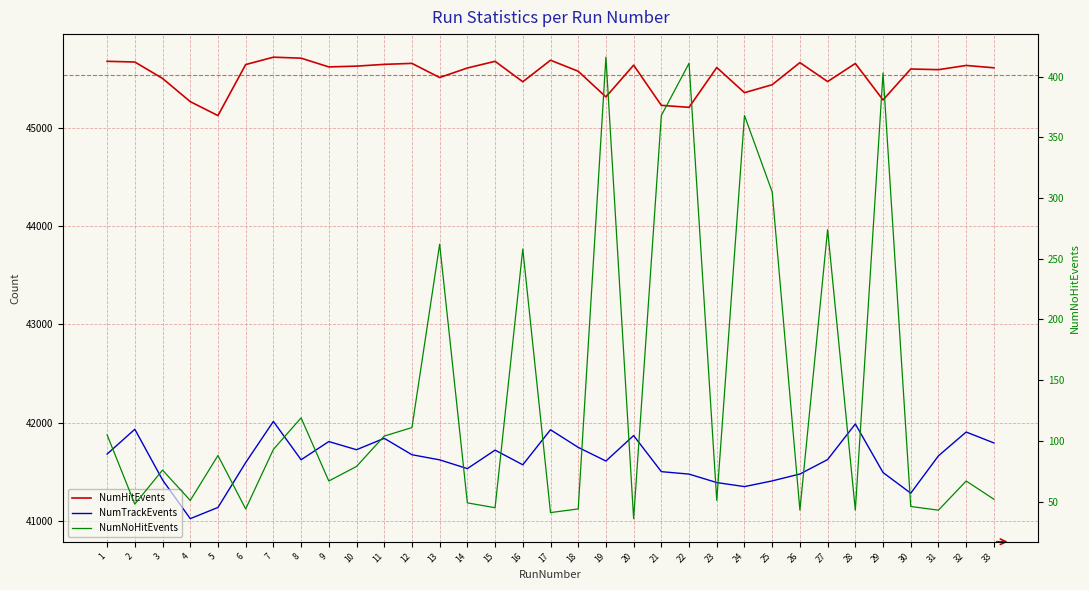

What are all the series names shown in the legend?

NumHitEvents, NumTrackEvents, NumNoHitEvents